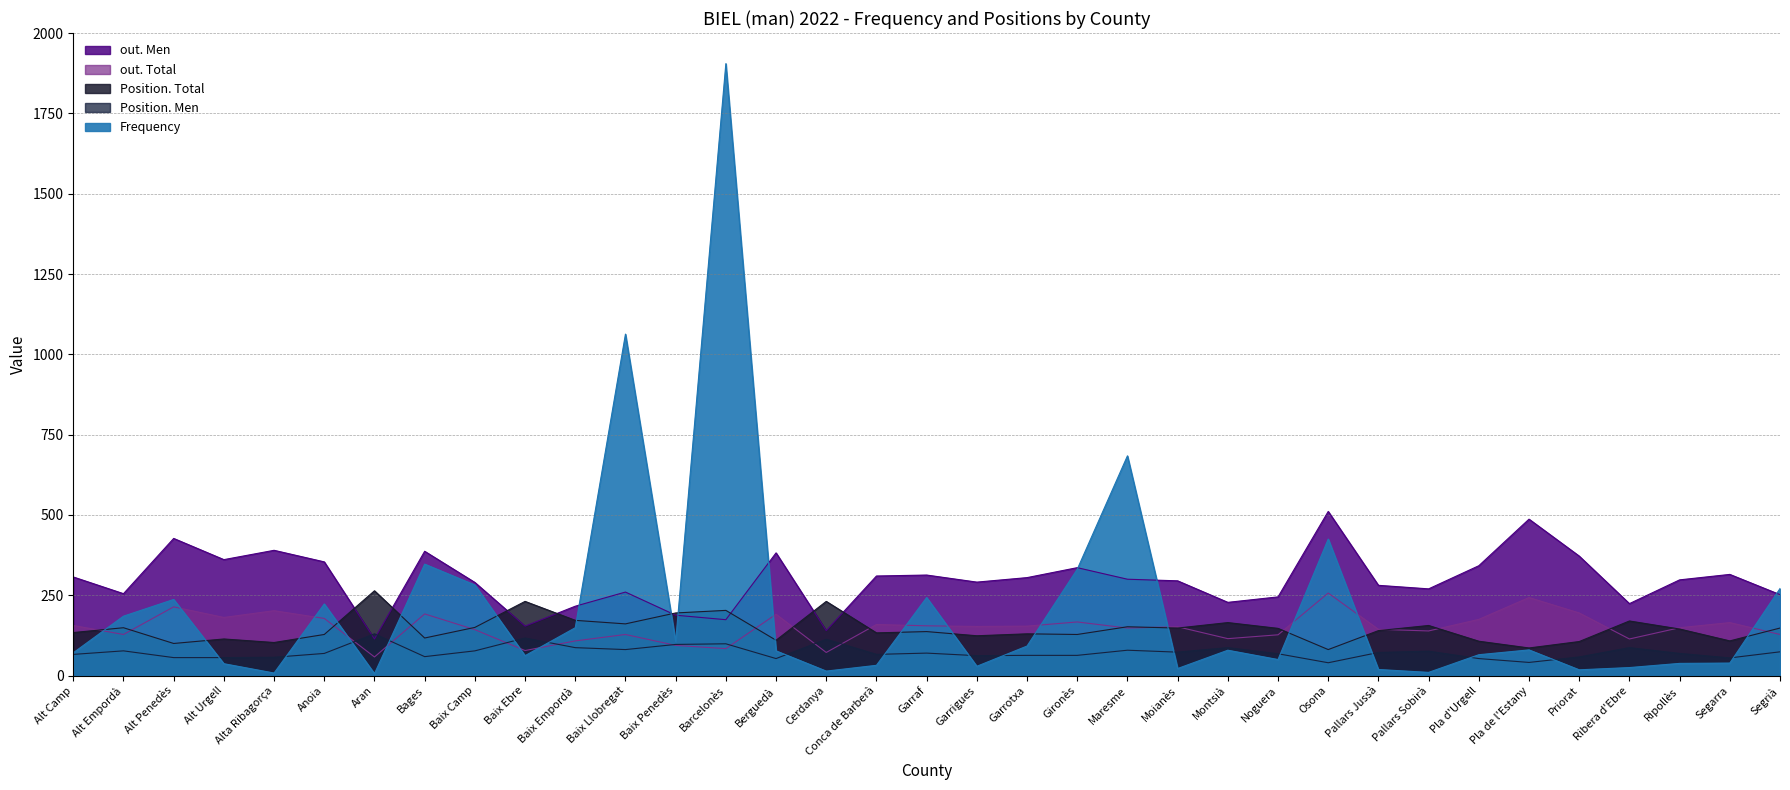

Between Anoia and Ripollès, which is larger?

Anoia